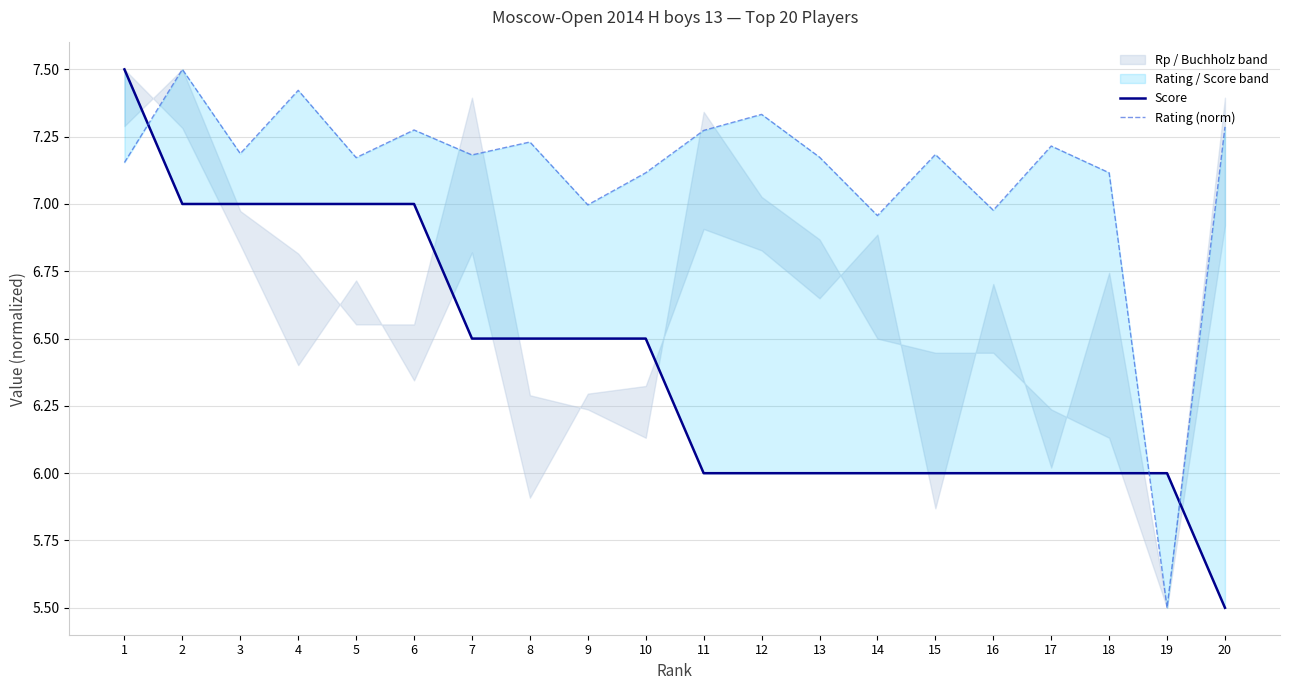

At which category does Rating (norm) reach its first local peak?

2